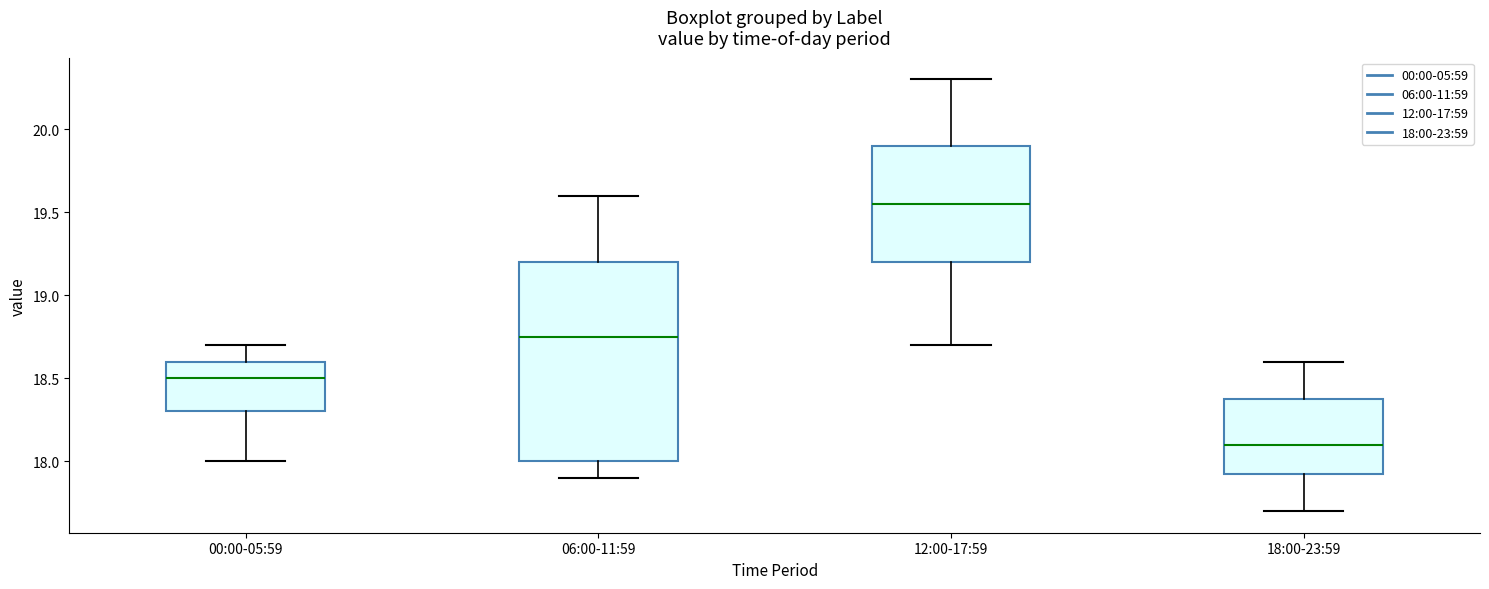

Reading left to right, read every box against the y-axis: the position of its median line, the range the box covers, and the ends of its whiskers. The values are not printed on the chart, so give them approximately, as read against the axis.

00:00-05:59: median 18.50, box 18.30 to 18.60, whiskers 18.00 to 18.70
06:00-11:59: median 18.75, box 18.00 to 19.20, whiskers 17.90 to 19.60
12:00-17:59: median 19.55, box 19.20 to 19.90, whiskers 18.70 to 20.30
18:00-23:59: median 18.10, box 17.95 to 18.40, whiskers 17.70 to 18.60